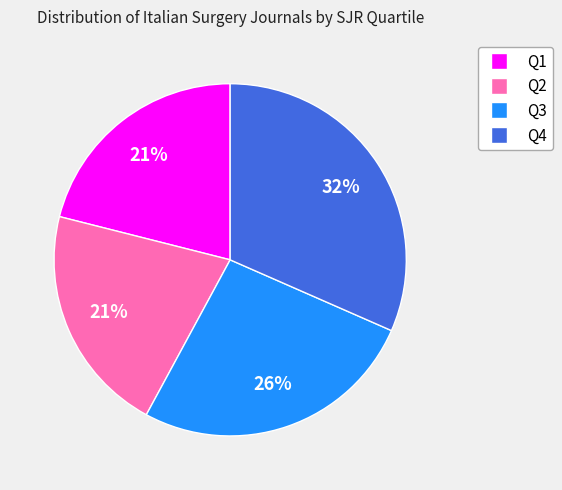

To the nearest percent, what portion does Q2 represent?

21%